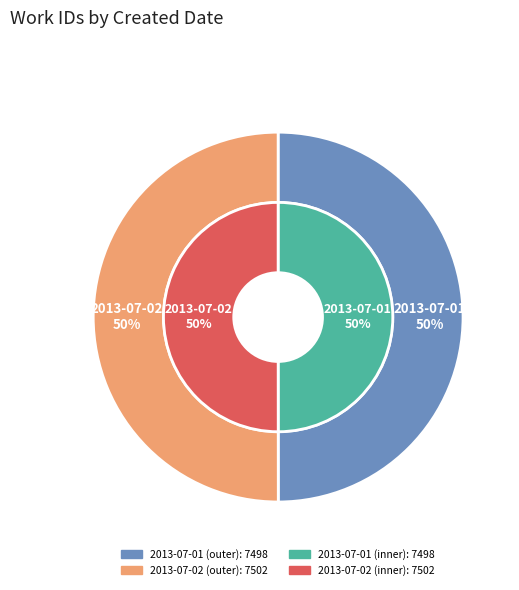

Rank the categories by value from highest to lowest.

2013-07-02 16:05:20 UTC, 2013-07-01 18:21:06 UTC